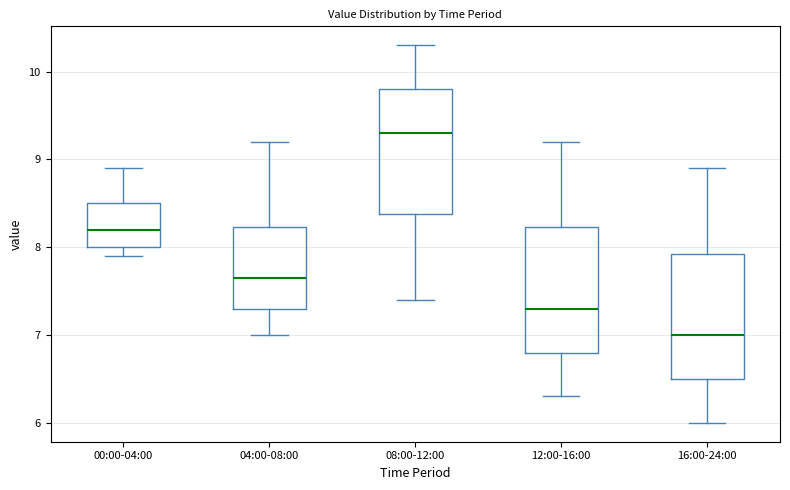

Reading left to right, transcribe this box plot: for each box, give where its median line is, the range the box spans, and where its two whiskers end, as read against the y-axis. The values are not printed on the chart, so give them approximately, as read against the axis.

00:00-04:00: median 8.2, box 8.0 to 8.5, whiskers 7.9 to 8.9
04:00-08:00: median 7.7, box 7.3 to 8.2, whiskers 7.0 to 9.2
08:00-12:00: median 9.3, box 8.4 to 9.8, whiskers 7.4 to 10.3
12:00-16:00: median 7.3, box 6.8 to 8.2, whiskers 6.3 to 9.2
16:00-24:00: median 7.0, box 6.5 to 7.9, whiskers 6.0 to 8.9